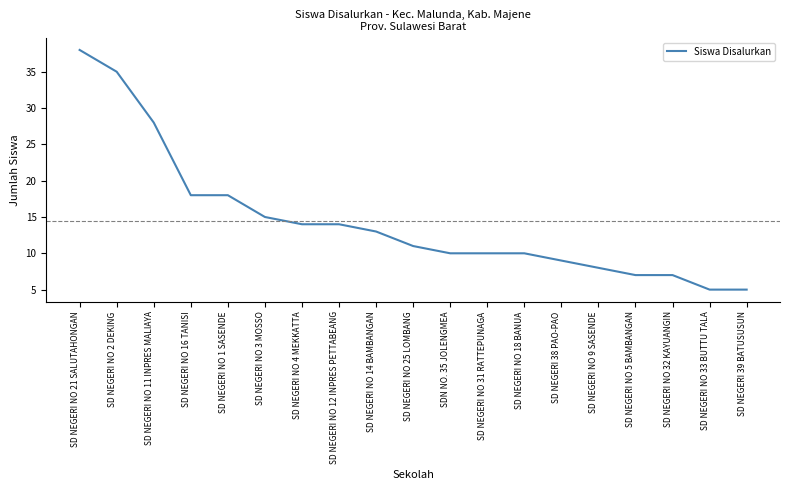

Reading right to left, transcribe all the data shown in this chart.

5	5	7	7	8	9	10	10	10	11	13	14	14	15	18	18	28	35	38